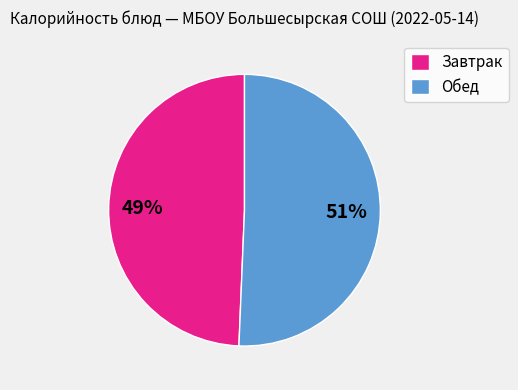

Does Завтрак represent more than half of the total?

No